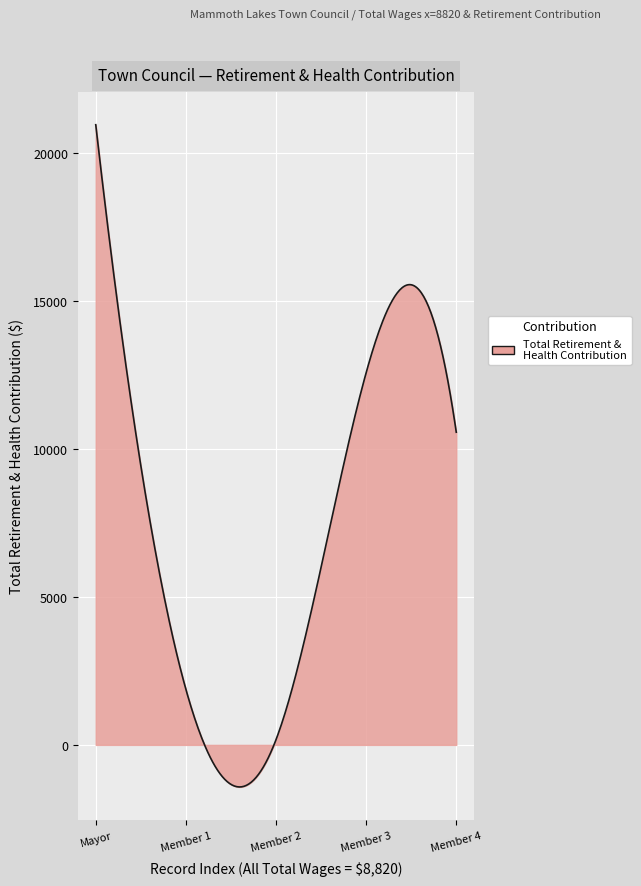

What is the greatest value displayed?

20960.0